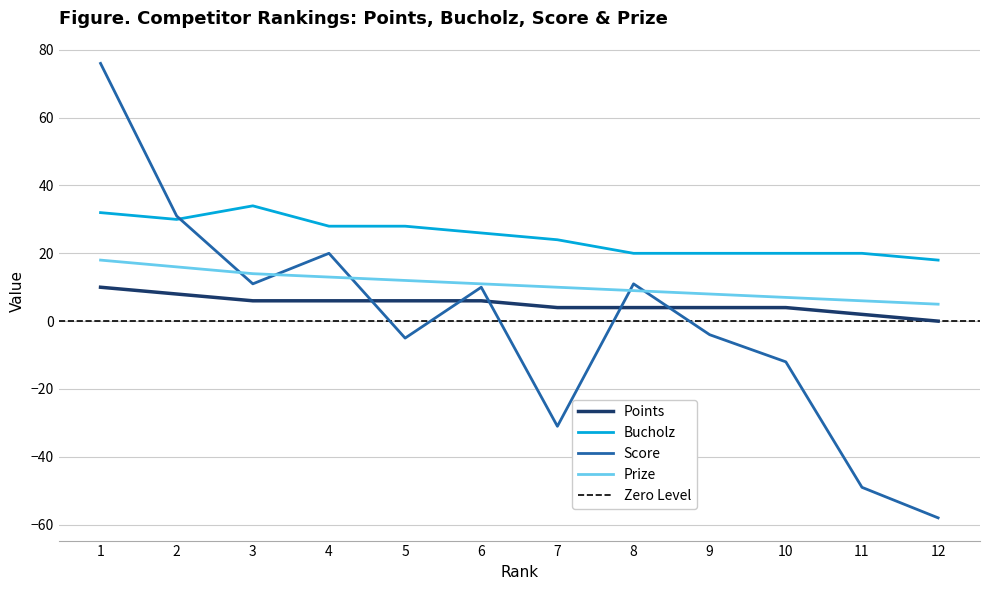

At which label does Bucholz reach its peak?

3